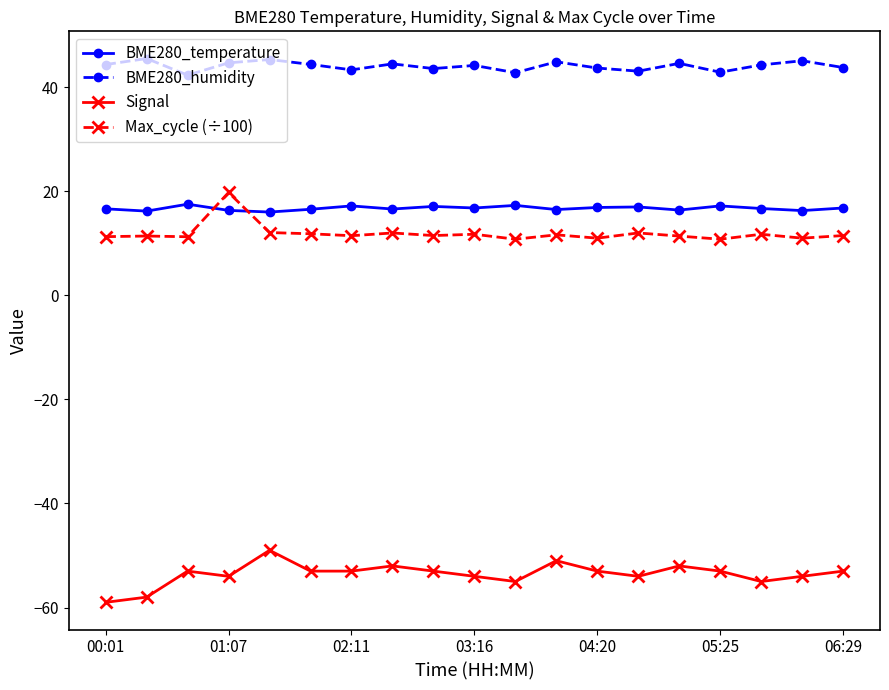

What is the value of the Signal point at the 18th from the left?

-54.0